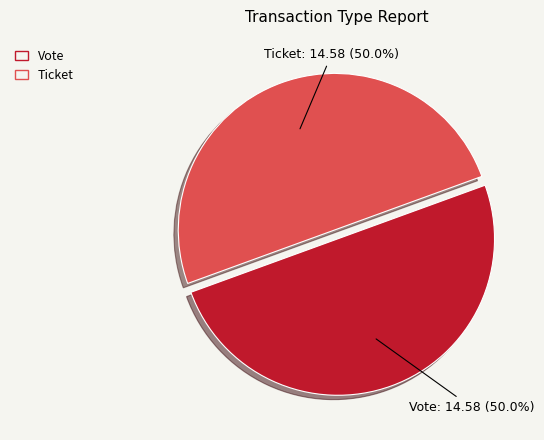

To the nearest percent, what is the combined percentage of Ticket and Vote?

100%